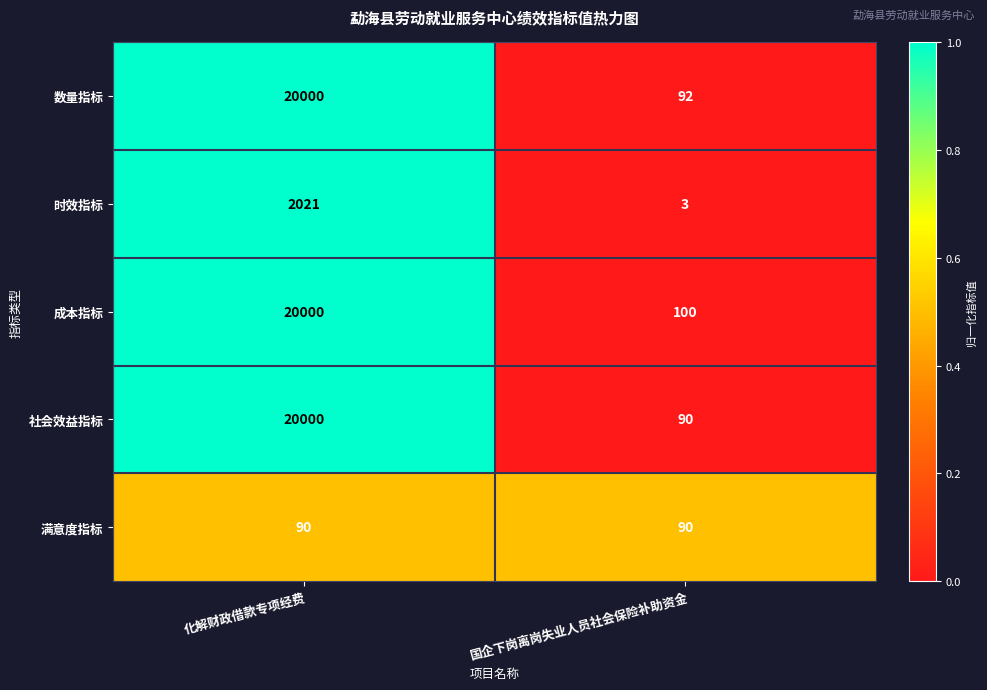

Read the 时效指标 value at 化解财政借款专项经费.

2021